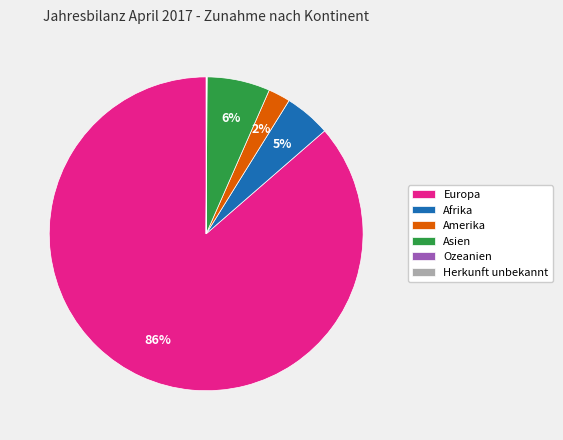

What is the majority slice?

Europa